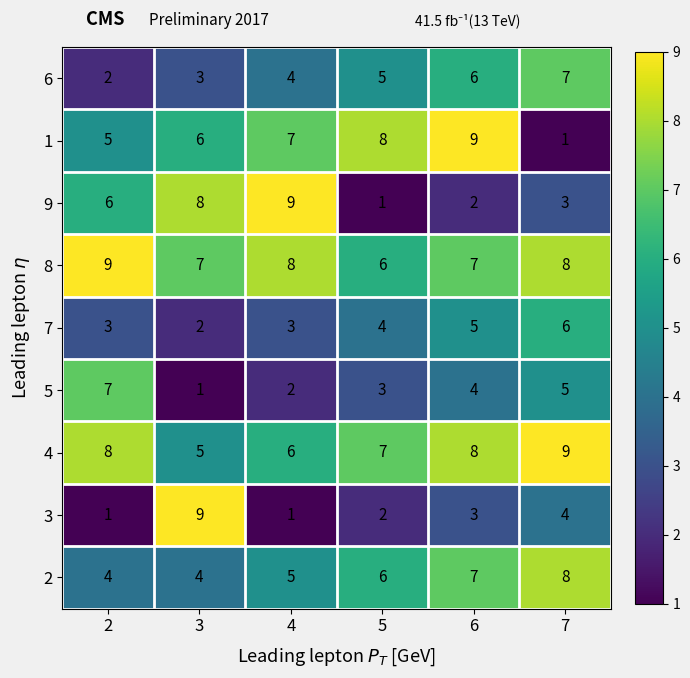

Is the value of 9 at 5 greater than the value of 6 at 2?

No